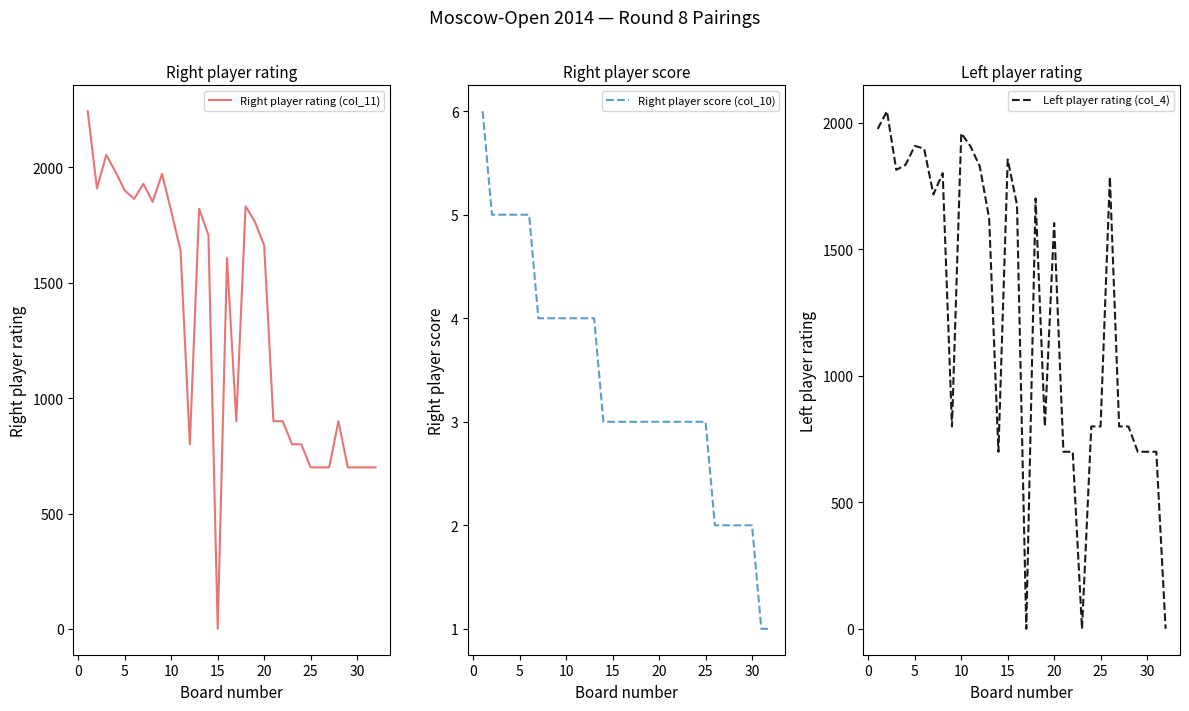

Is the value of Left player rating (col_4) at 5 greater than the value of Right player score (col_10) at 14?

Yes